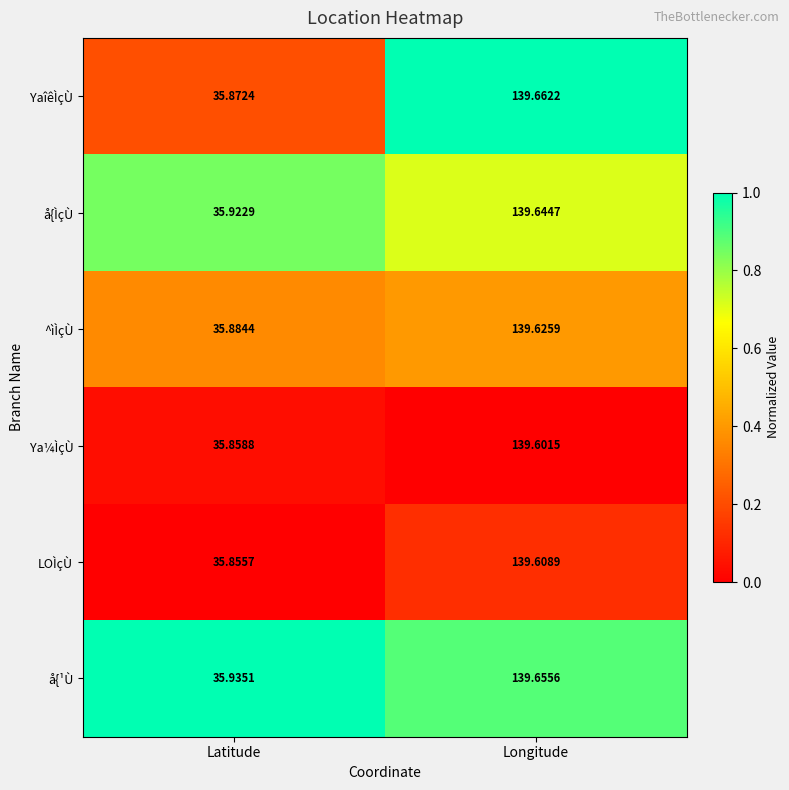

Which label corresponds to the largest value in the chart?

Longitude